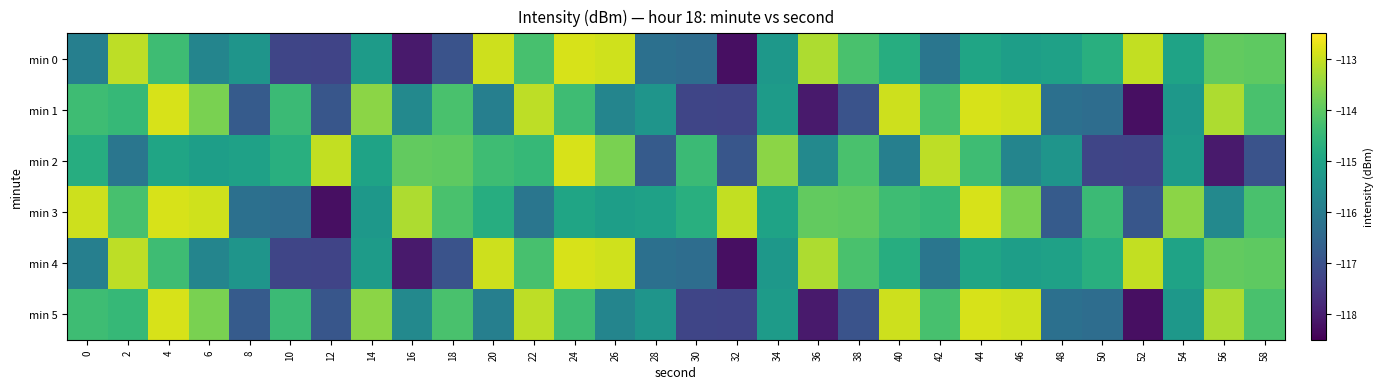

What is the smallest value displayed?

-118.3